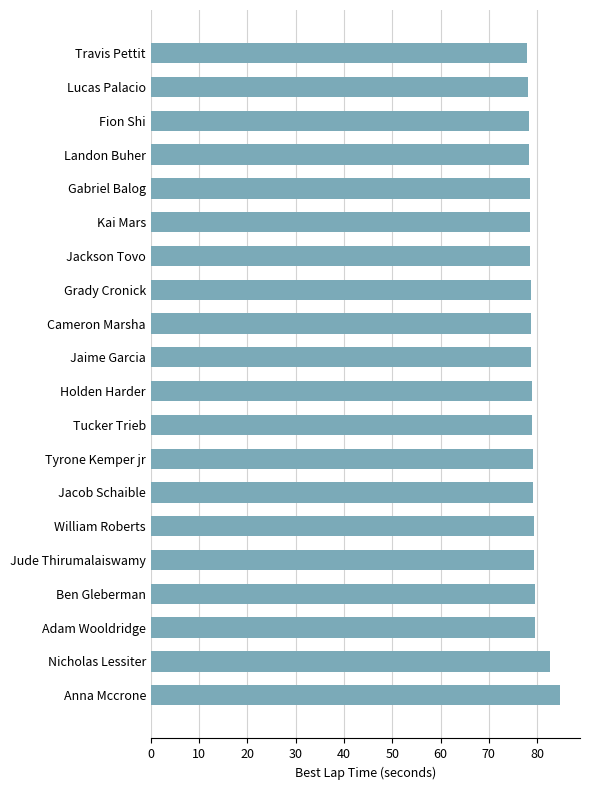

True or false: the data shows 54.0 at Ben Gleberman.

False